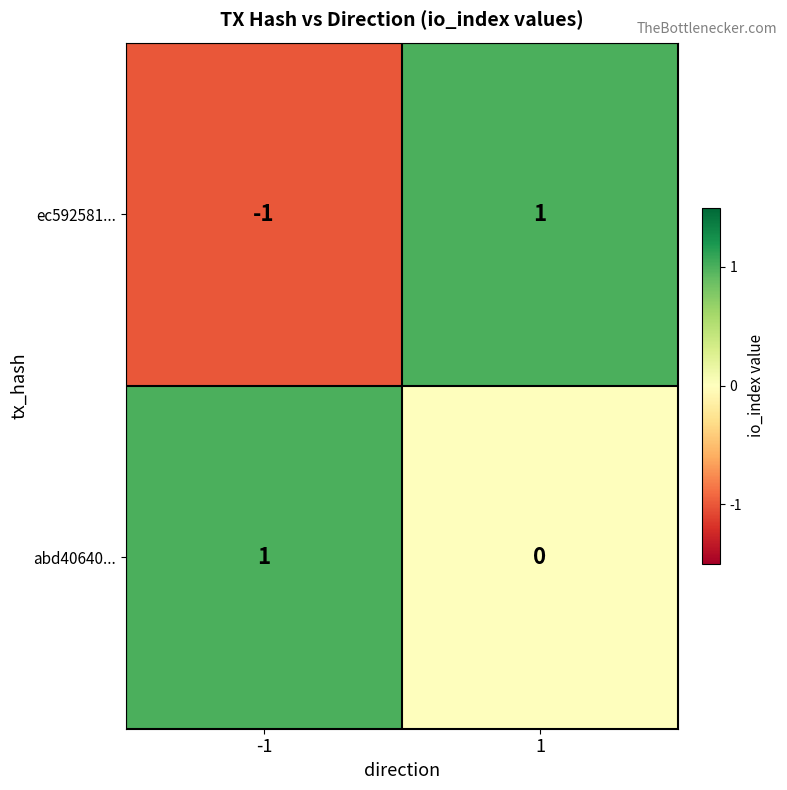

True or false: ec592581... has a value of 1 at 1.

True